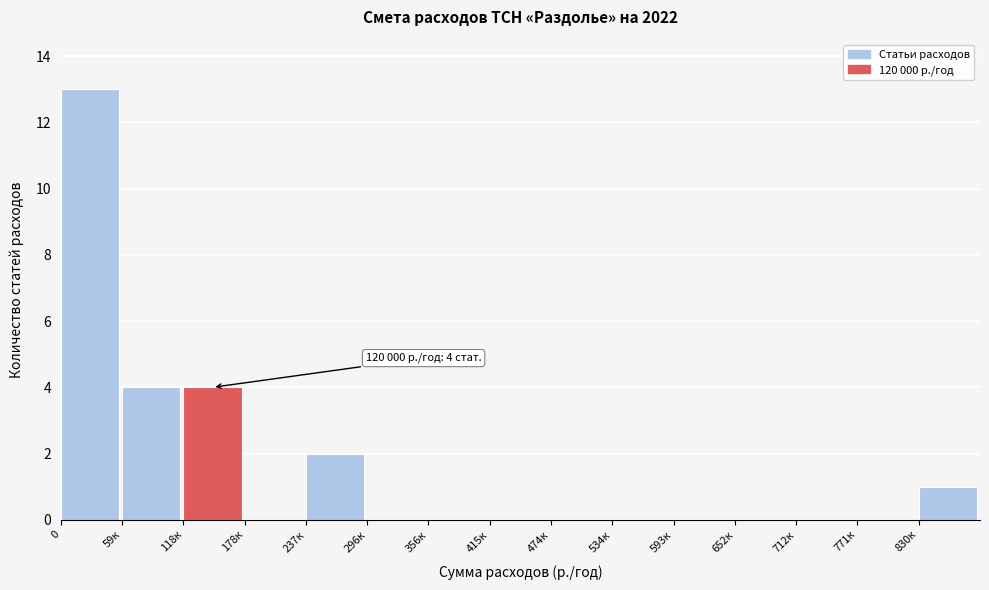

Reading right to left, extract all data points from this chart.

830к=1	771к=0	712к=0	652к=0	593к=0	534к=0	474к=0	415к=0	356к=0	296к=0	237к=2	178к=0	118к=4	59к=4	0=13